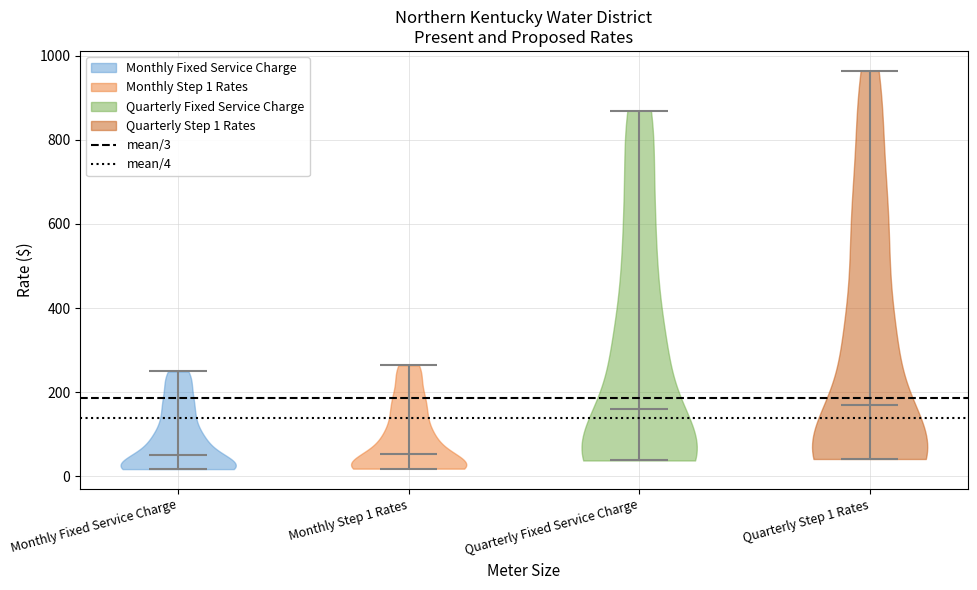

Reading left to right, read every violin against the y-axis: where its median line is, and the lowest and highest points it reaches. The values are not printed on the chart, so give them approximately, as read against the axis.

Monthly Fixed Service Charge: median line 40, lowest point 20, highest point 240
Monthly Step 1 Rates: median line 60, lowest point 20, highest point 260
Quarterly Fixed Service Charge: median line 160, lowest point 40, highest point 860
Quarterly Step 1 Rates: median line 180, lowest point 40, highest point 960